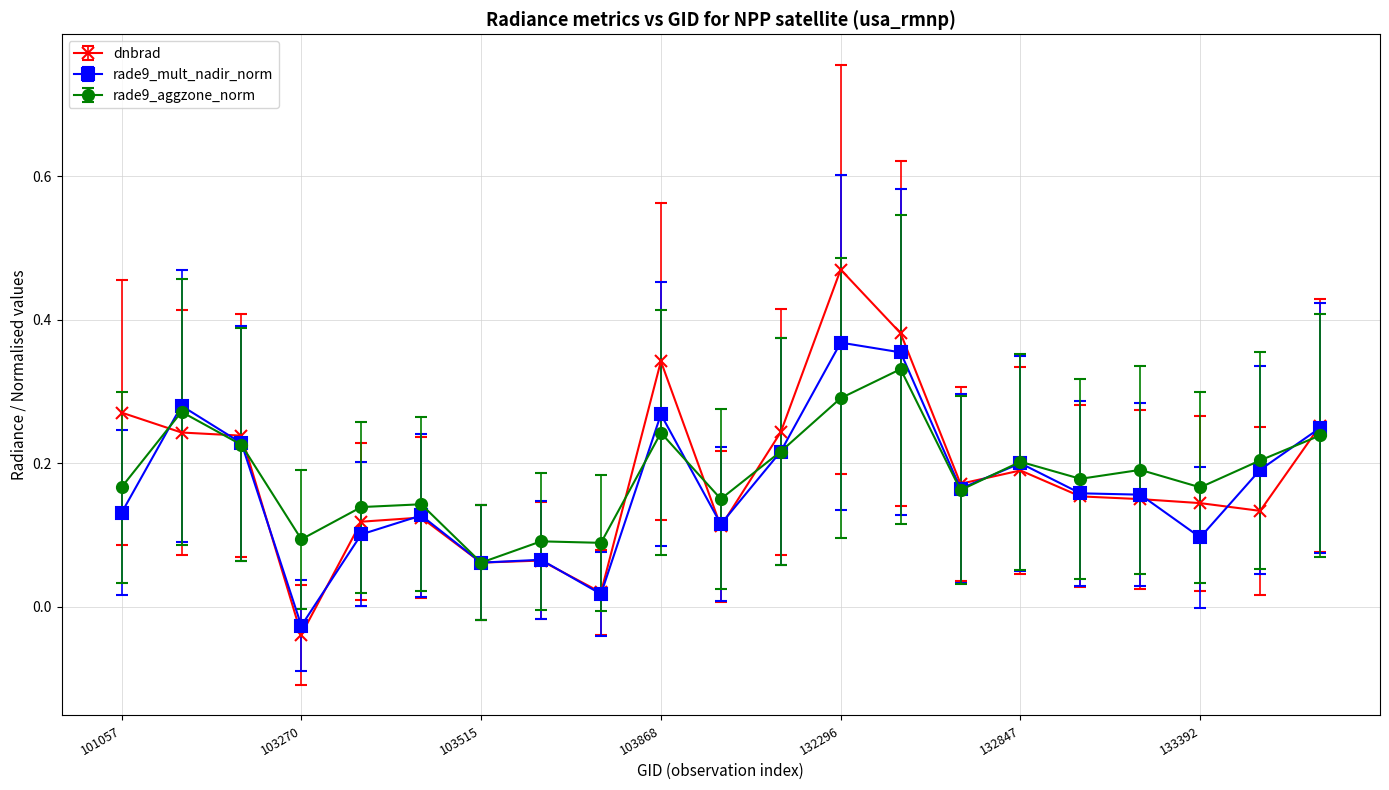

True or false: rade9_mult_nadir_norm has more than 0 points higher than both neighbors.

True